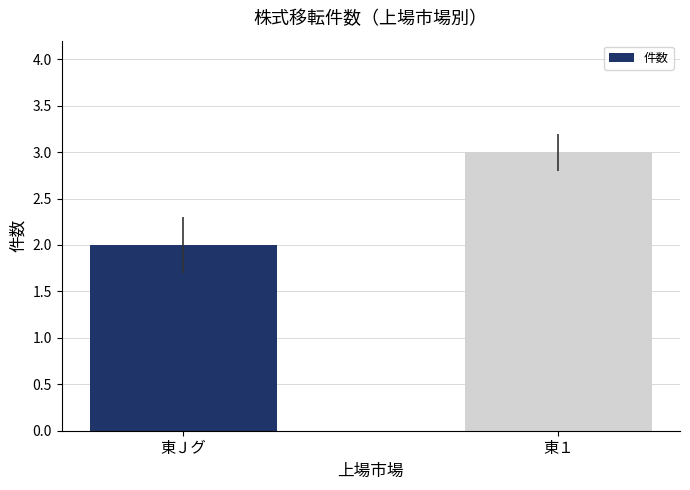

Between 東Ｊグ and 東１, which is larger?

東１